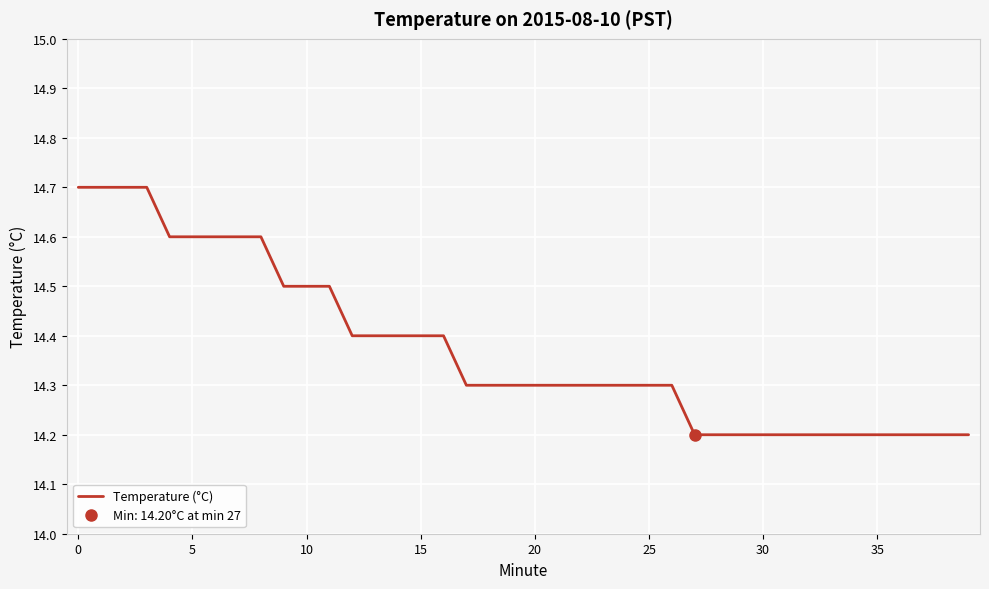

Where is the data nearest to the value 14?

27